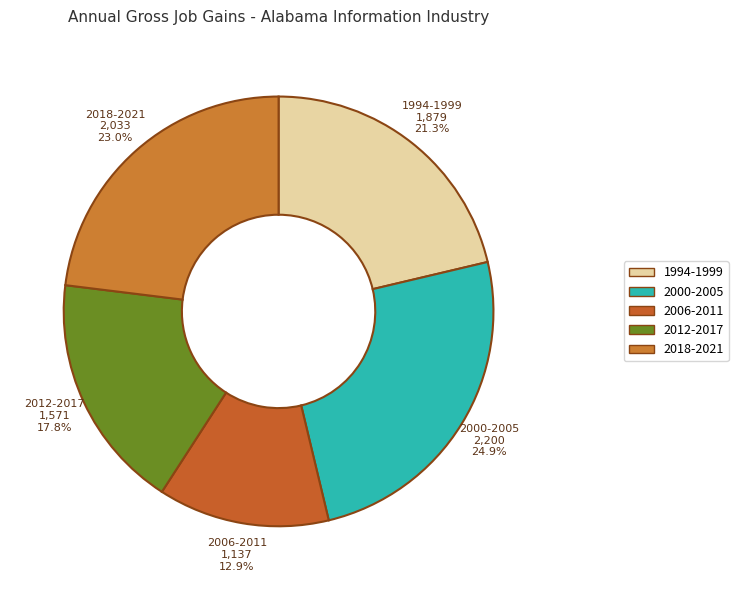

Which slice is the smallest?

2006-2011